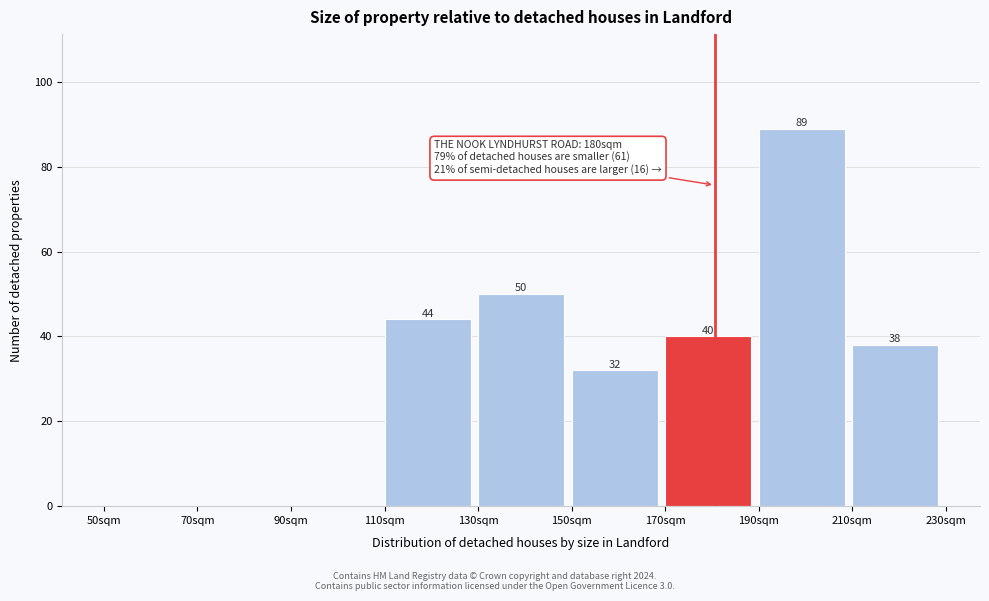

Reading left to right, transcribe all the data shown in this chart.

50sqm=0	70sqm=0	90sqm=0	110sqm=44	130sqm=50	150sqm=32	170sqm=40	190sqm=89	210sqm=38